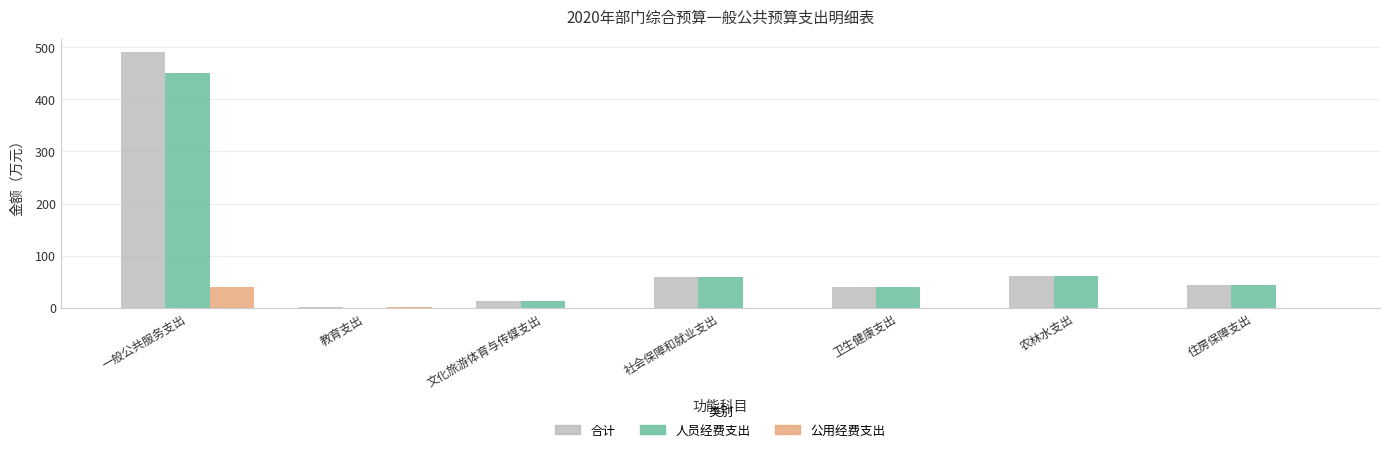

Where is 人员经费支出 nearest to the value 225?

农林水支出